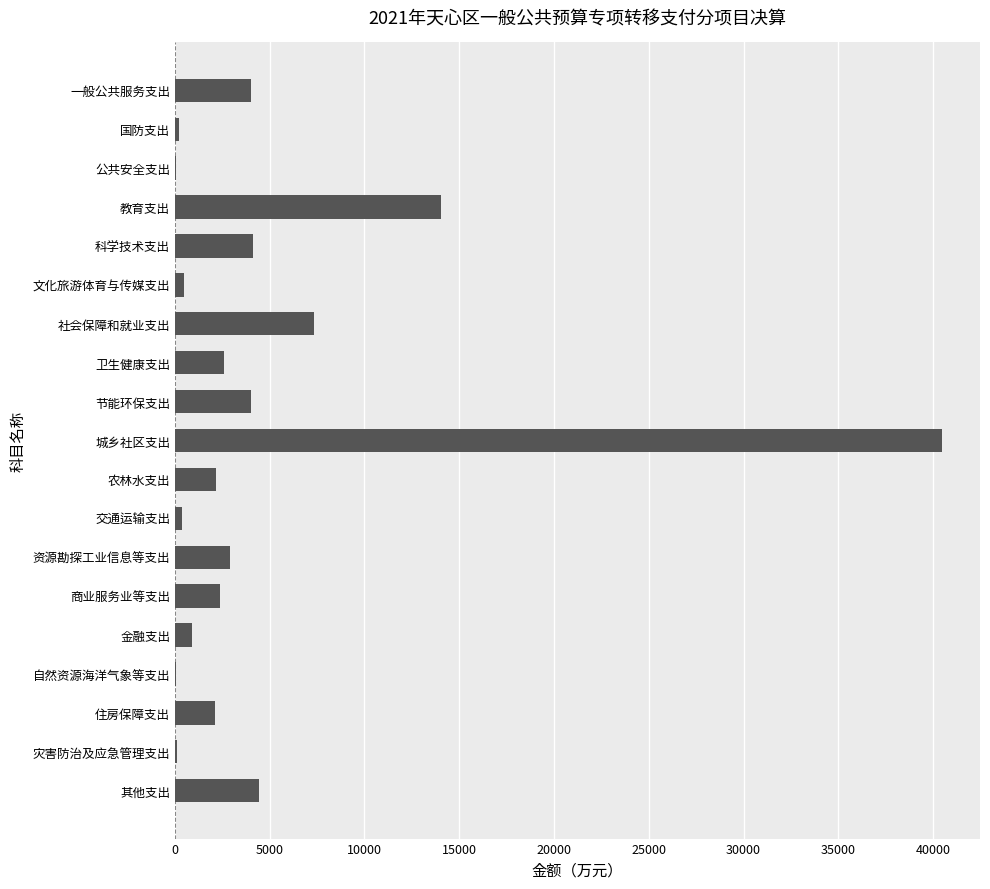

What value does the data have at 其他支出?

4437